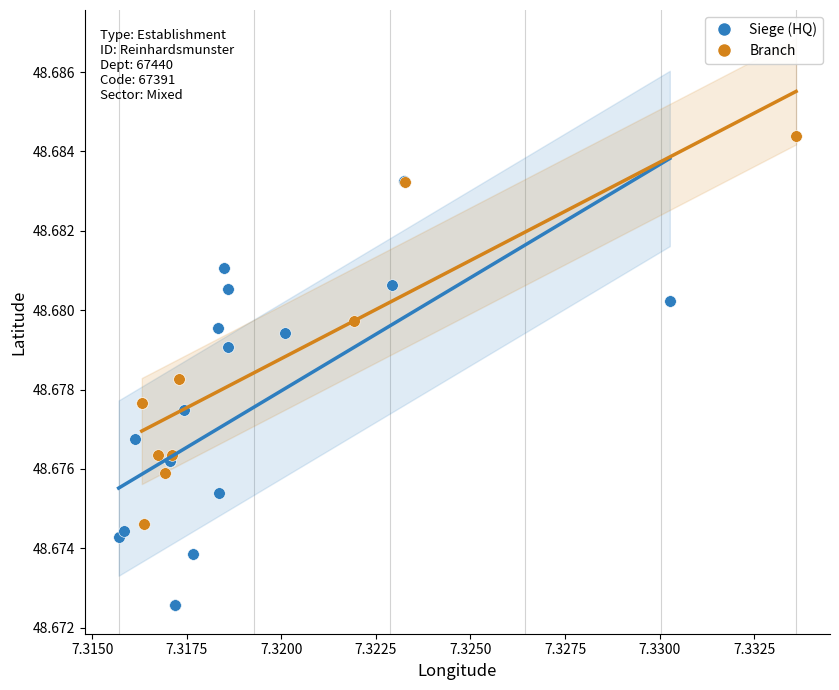

Which series reaches the minimum Y coordinate?

Siege (HQ)